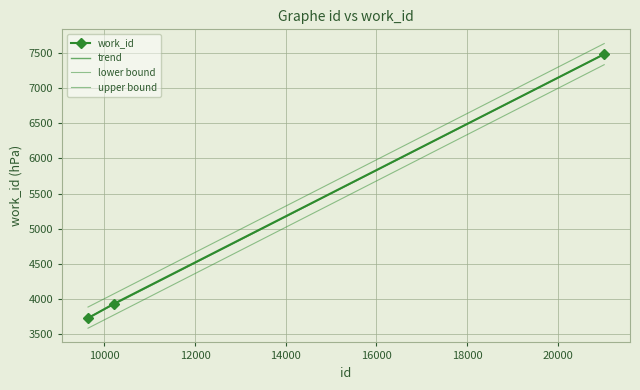

Rank the categories by value from highest to lowest.

21025, 10210, 9641